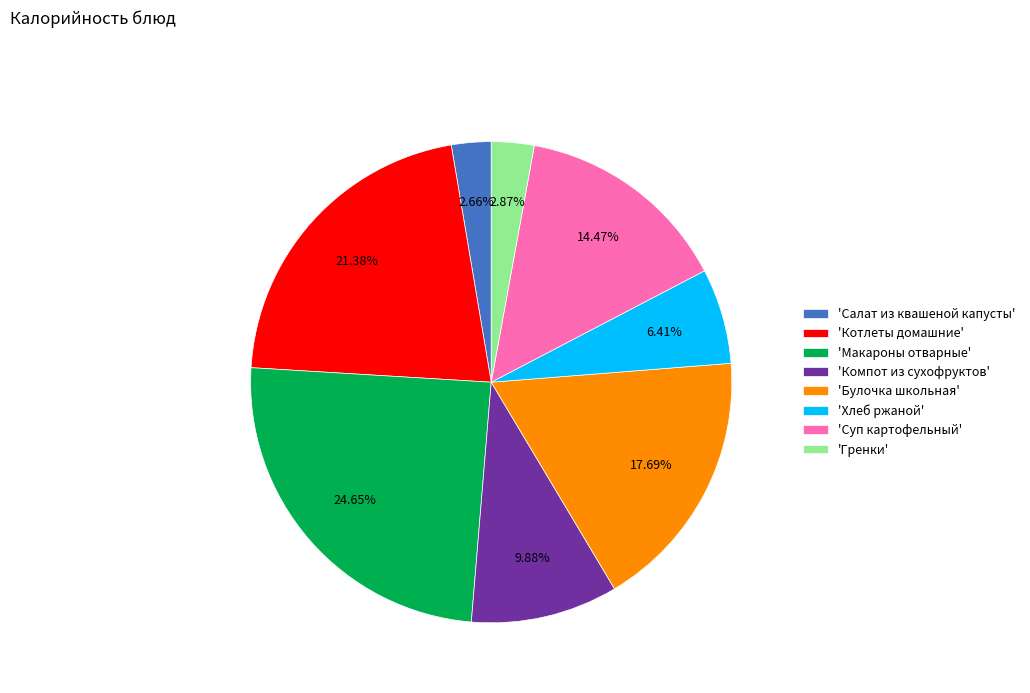

Which category has the biggest portion of the pie?

'Макароны отварные'